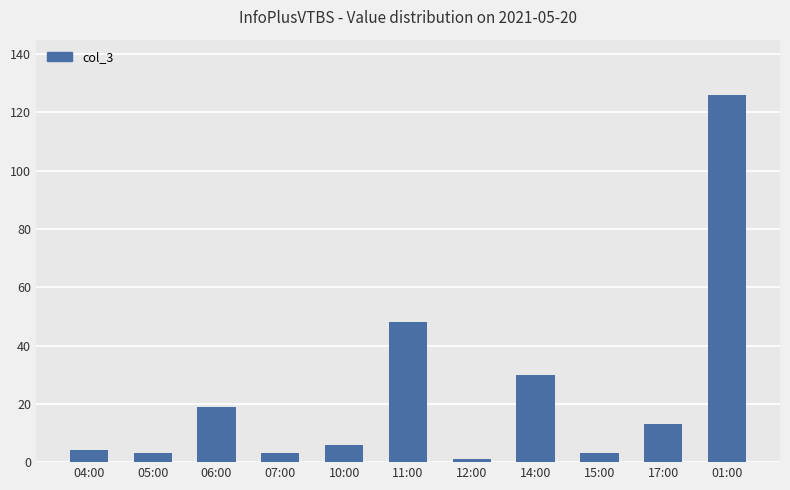

What is the average value?

23